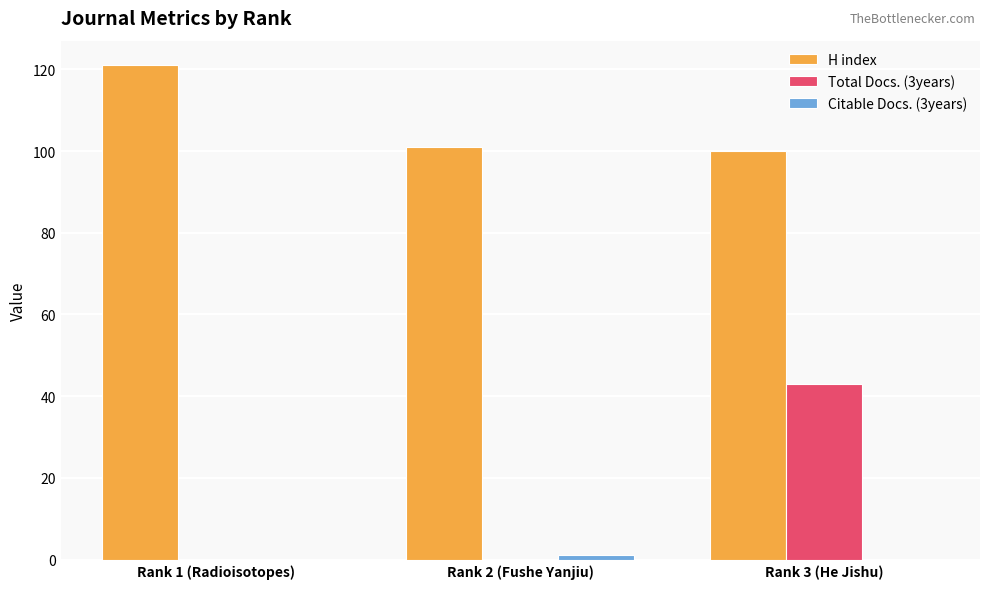

What is the maximum value for H index?

121